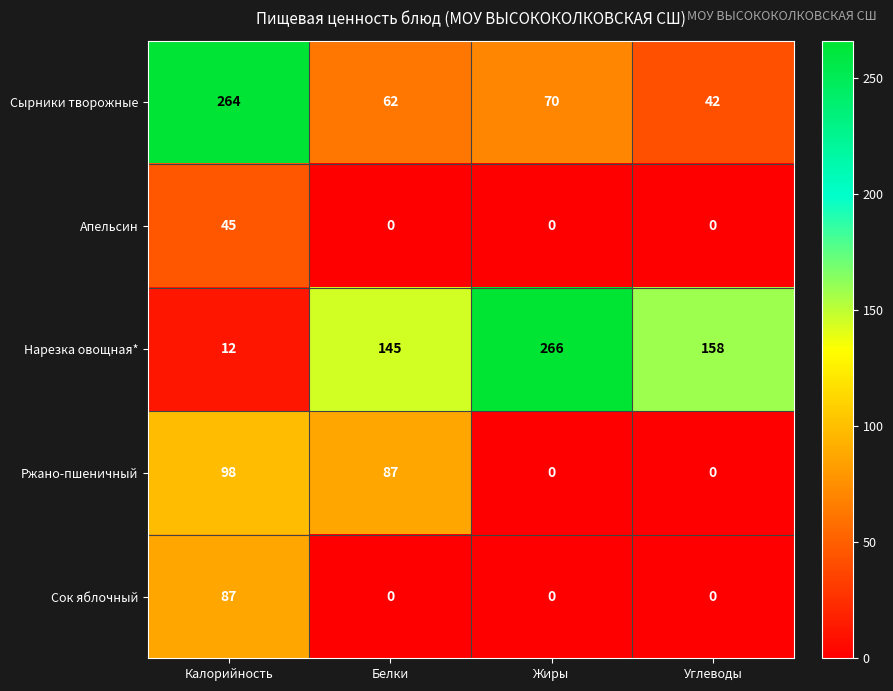

What is the sum of all Нарезка овощная* values?

581